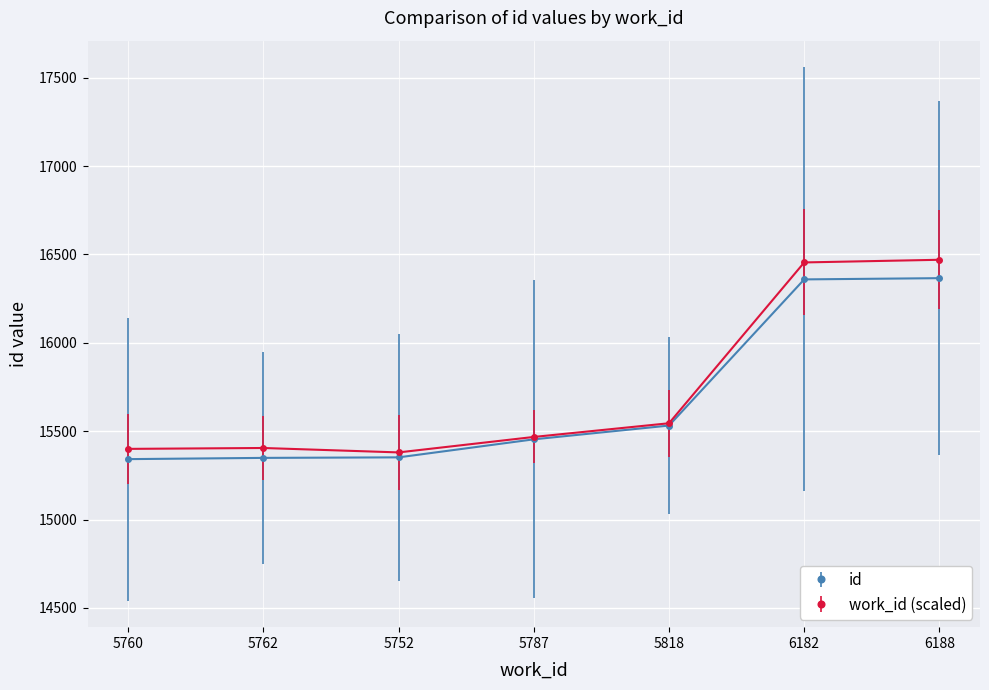

True or false: id has a value of 26724.1 at 6188.

False